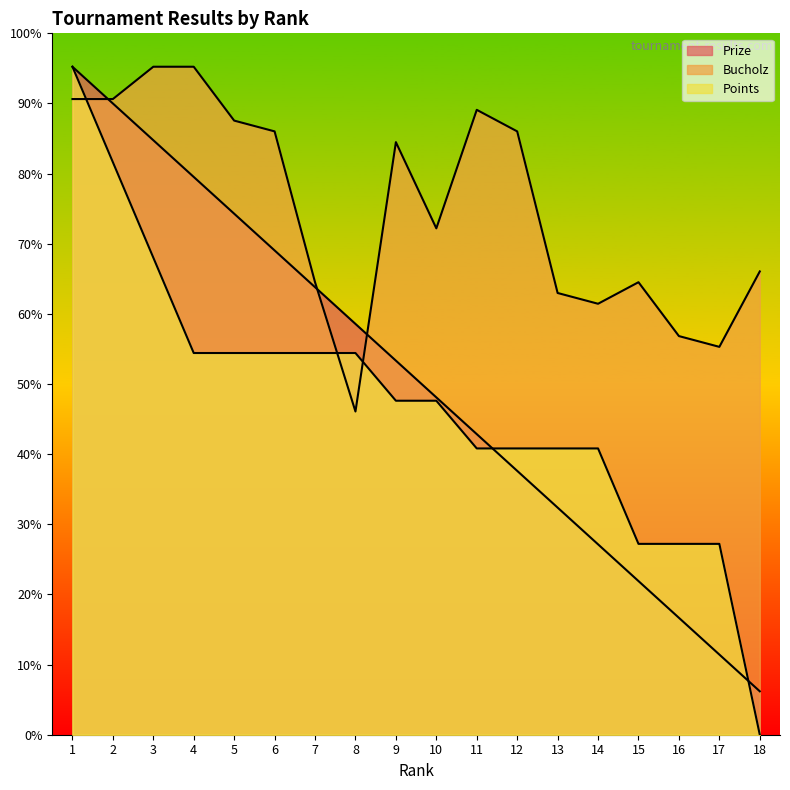

At which label is Prize closest to 532?

10